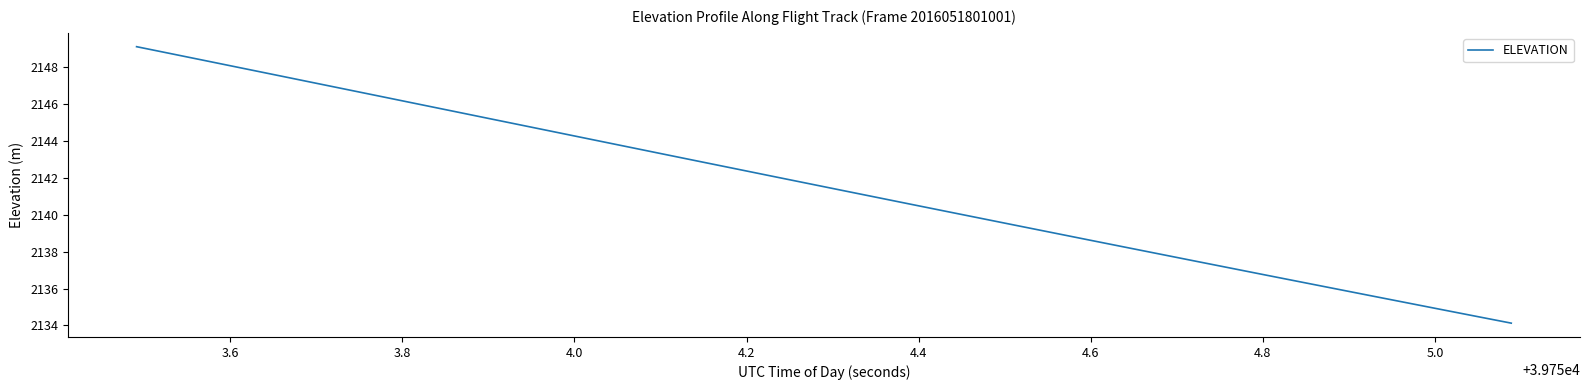

What is the difference between the maximum and minimum values?

15.0